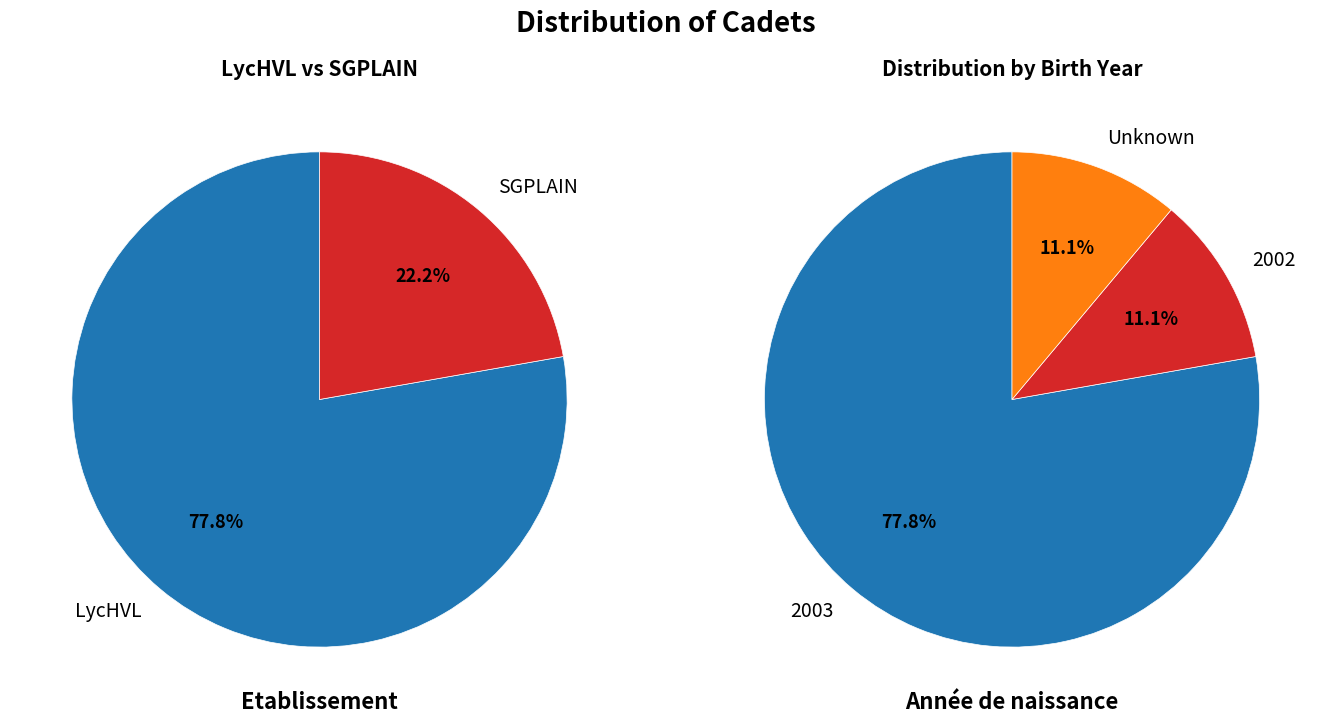

Is LycHVL the majority of the pie?

Yes